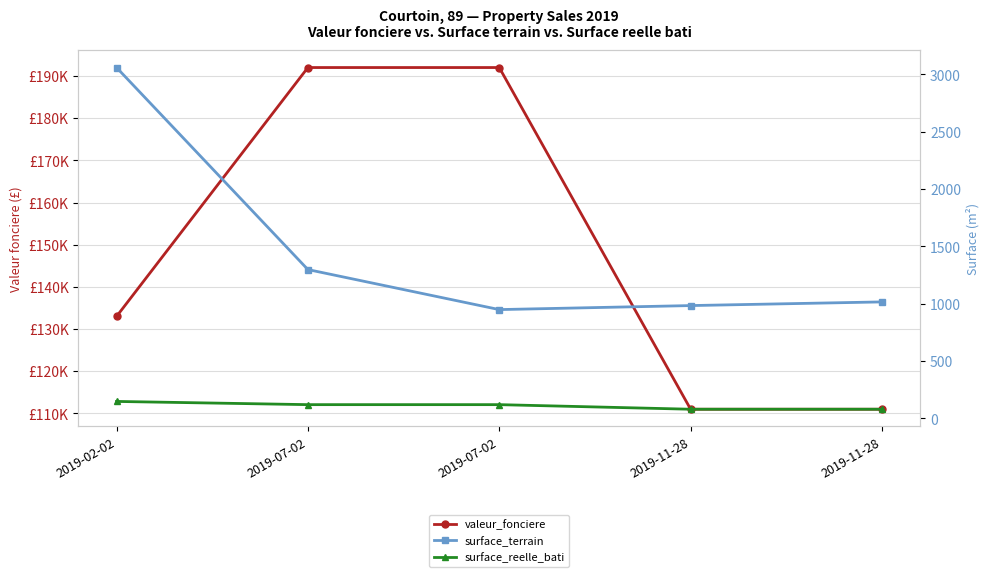

What is the sum of the valeur_fonciere values at 2019-07-02 and 2019-07-02?

384000